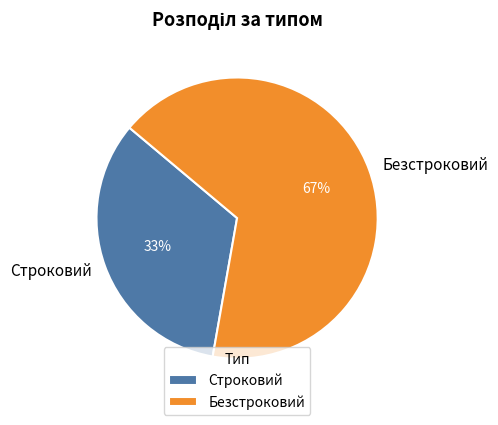

Do Строковий and Безстроковий together represent more than half of the pie?

Yes